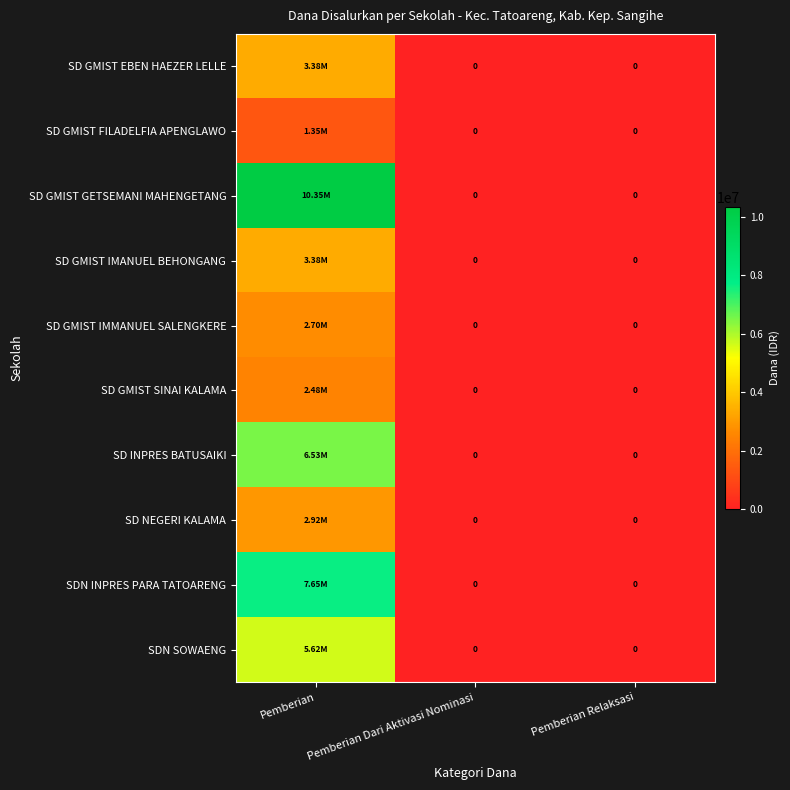

Between Pemberian Relaksasi and Pemberian, which is larger?

Pemberian